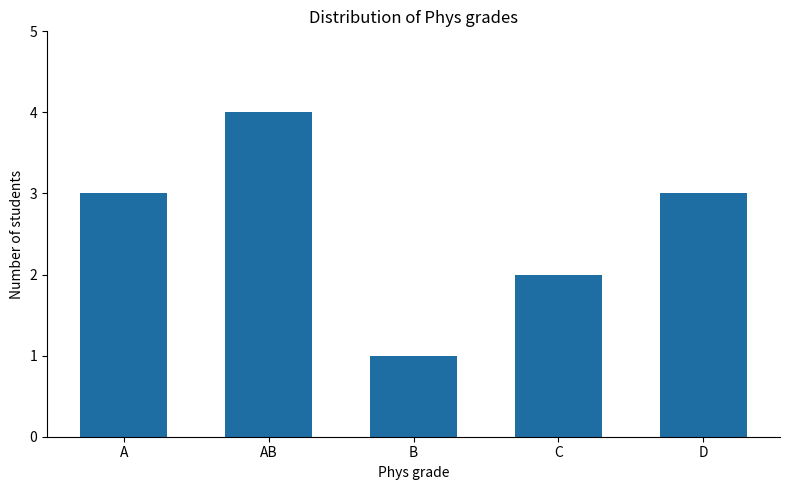

Is it true that the value at D is 3?

True